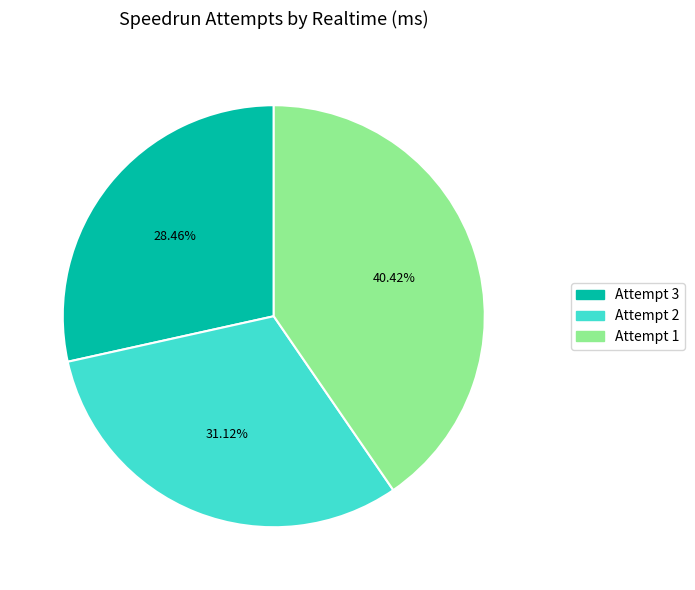

Rank the categories by value from lowest to highest.

Attempt 3, Attempt 2, Attempt 1